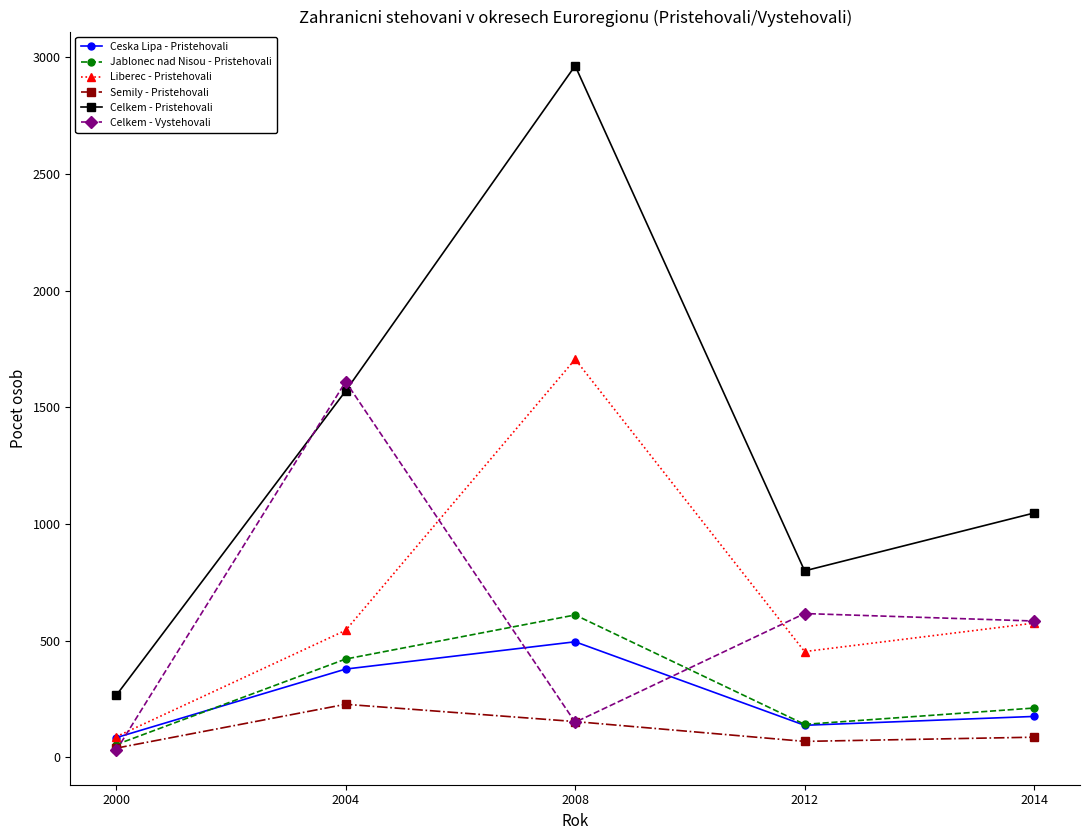

What is the value of the Ceska Lipa - Pristehovali point at the 1st from the left?

84